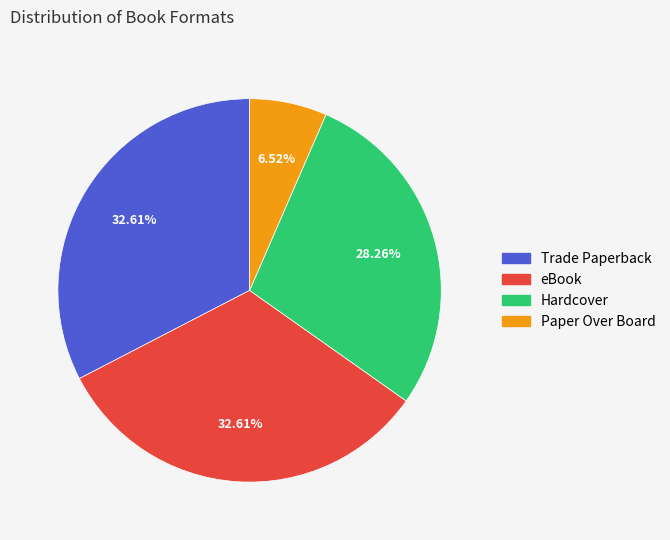

To the nearest percent, what percentage of the pie is eBook?

33%